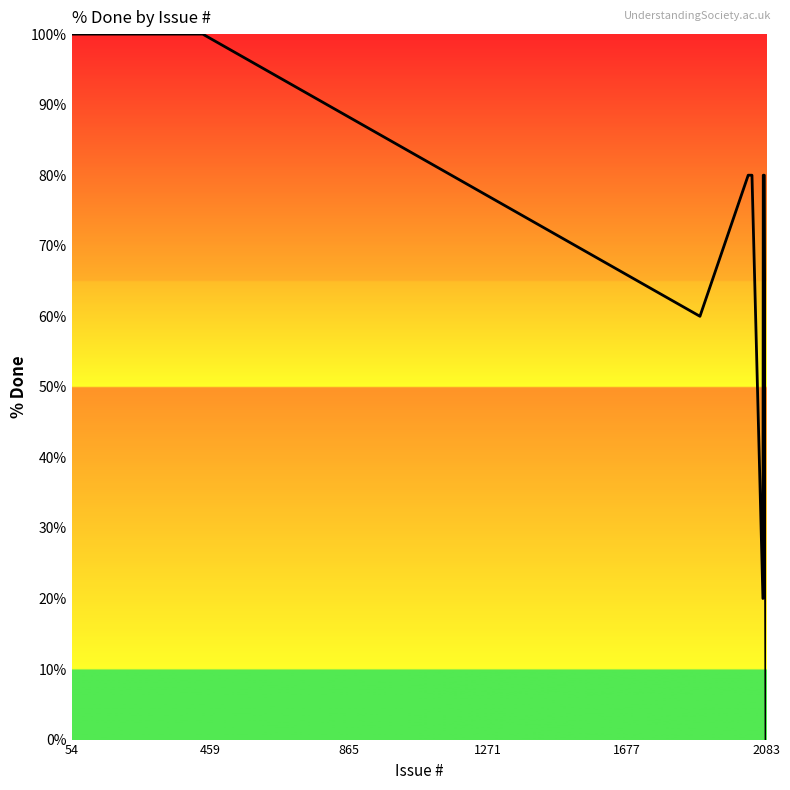

What is the maximum value shown in the chart?

100